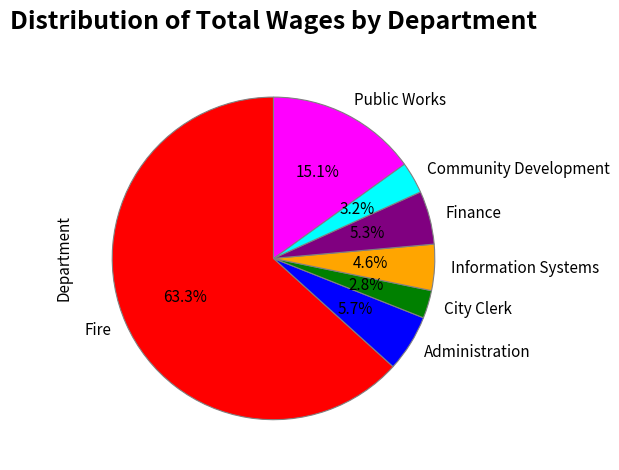

To the nearest percent, what portion does Community Development represent?

3%